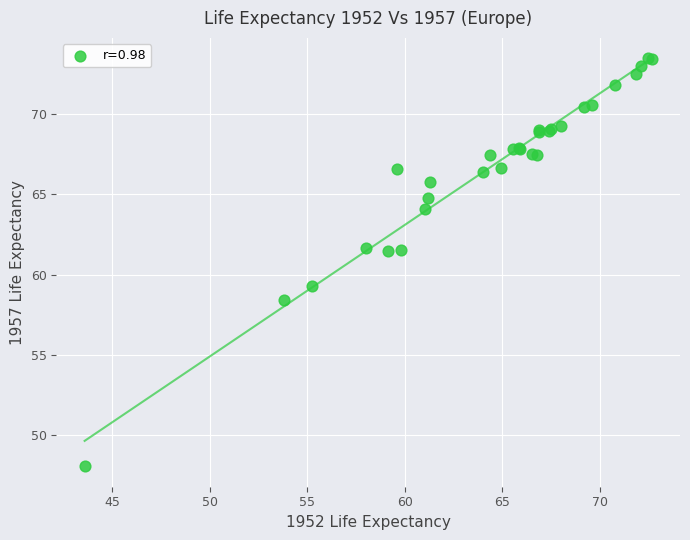

What Y value in the scatter plot is closest to 60?

59.3